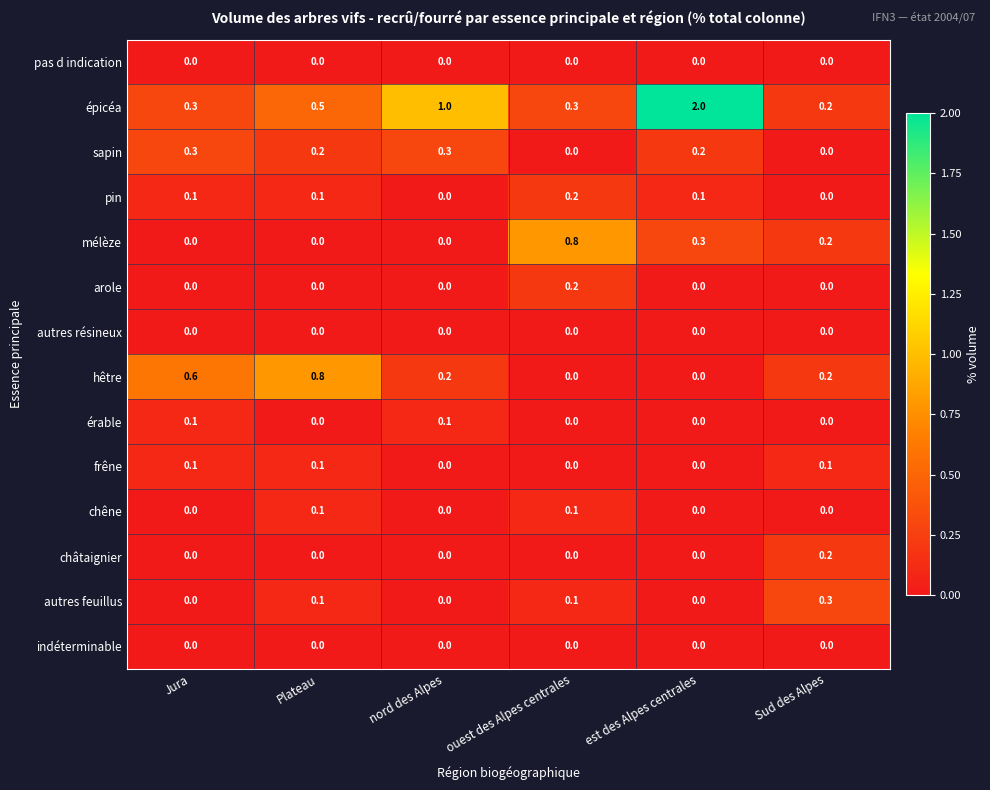

True or false: arole has a value of 0.0 at Sud des Alpes.

True